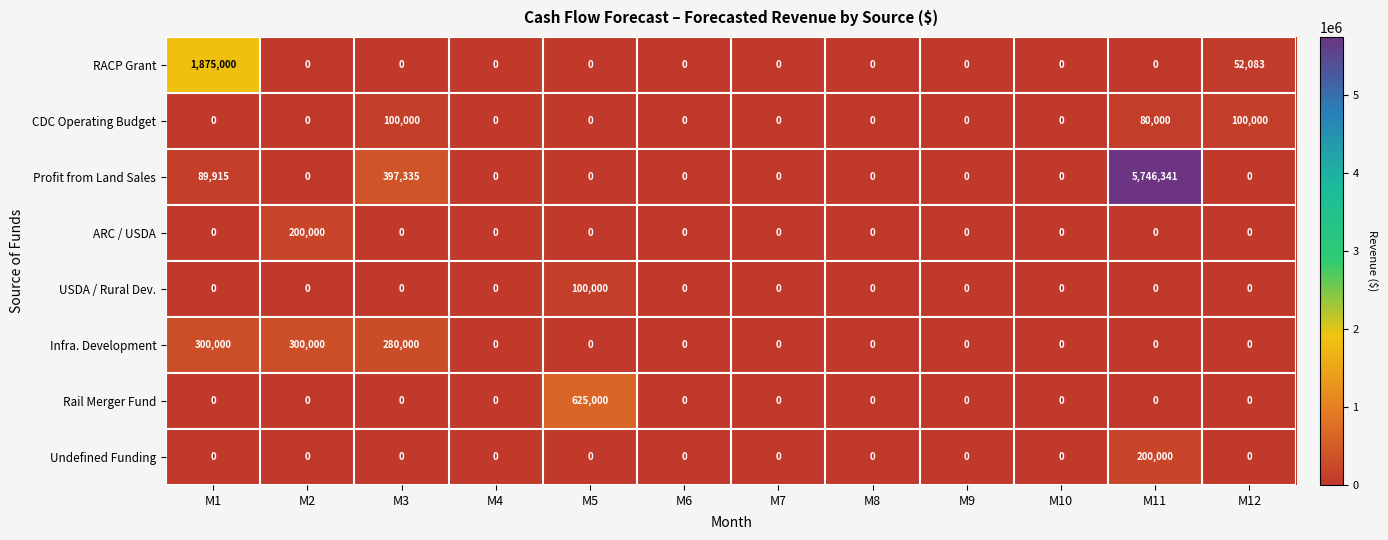

What is the difference between the maximum and minimum values in the Rail Merger Fund series?

625000